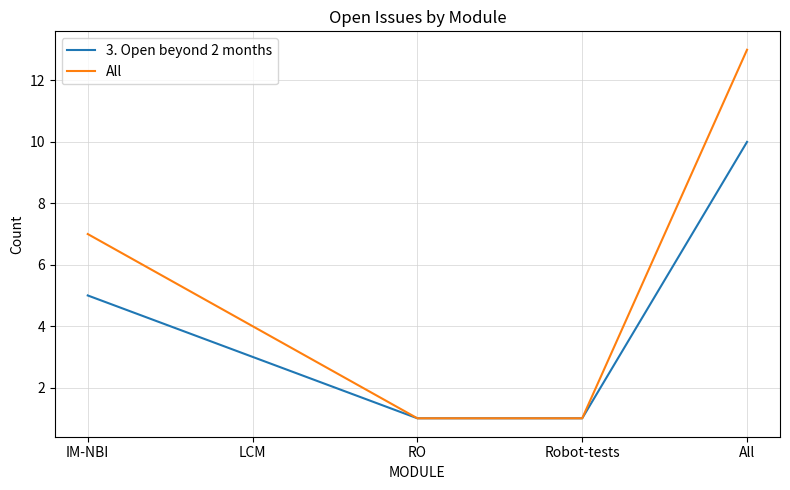

List the series in order of their overall mean, lowest first.

3. Open beyond 2 months, All